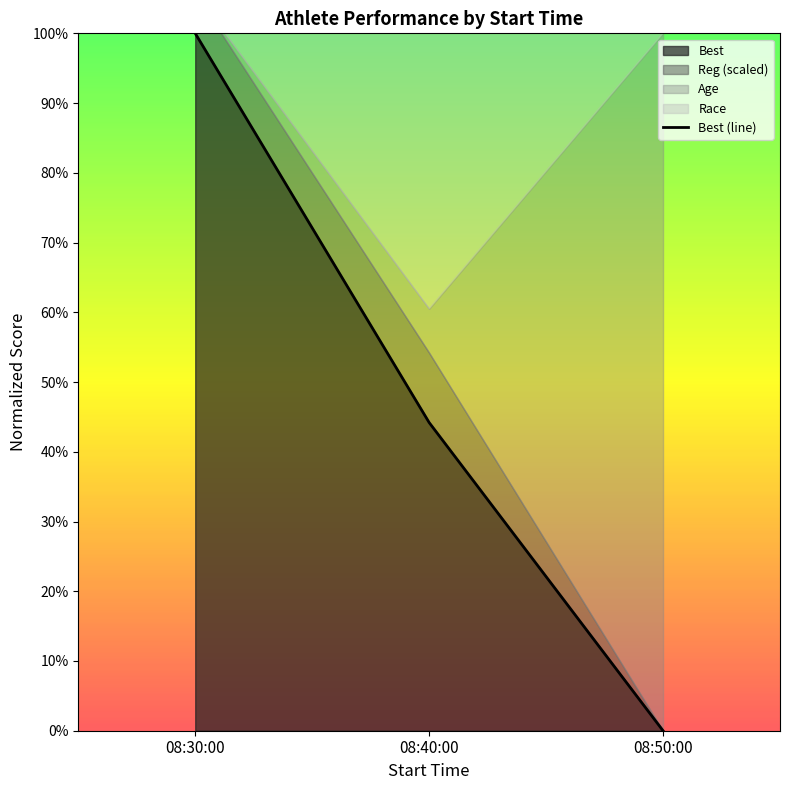

How many values are above zero?

2